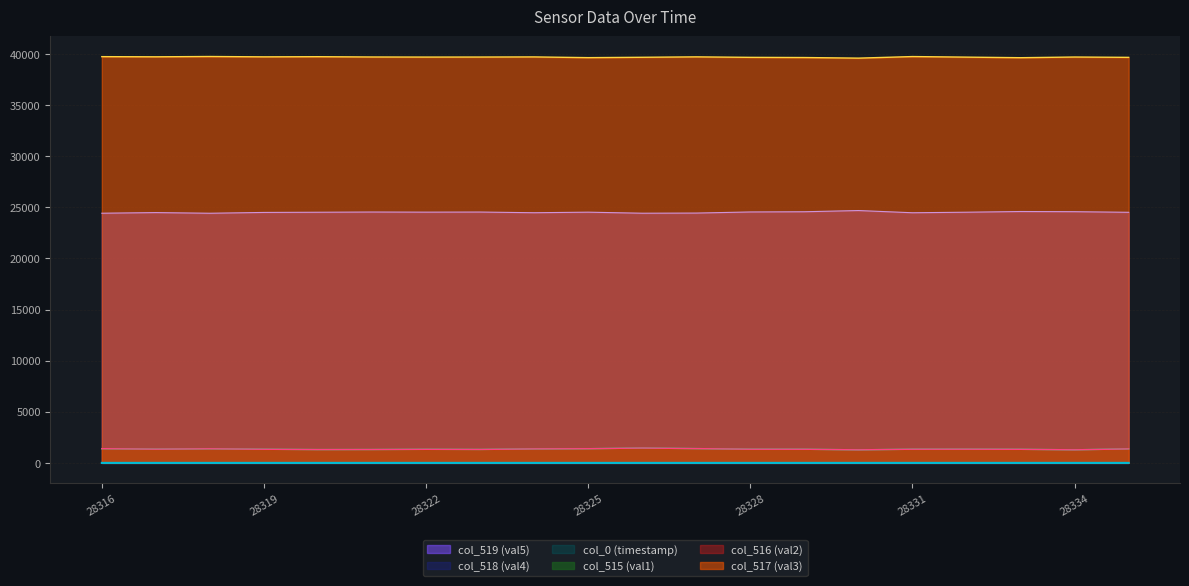

Does the chart display data point markers on the line(s)?

No